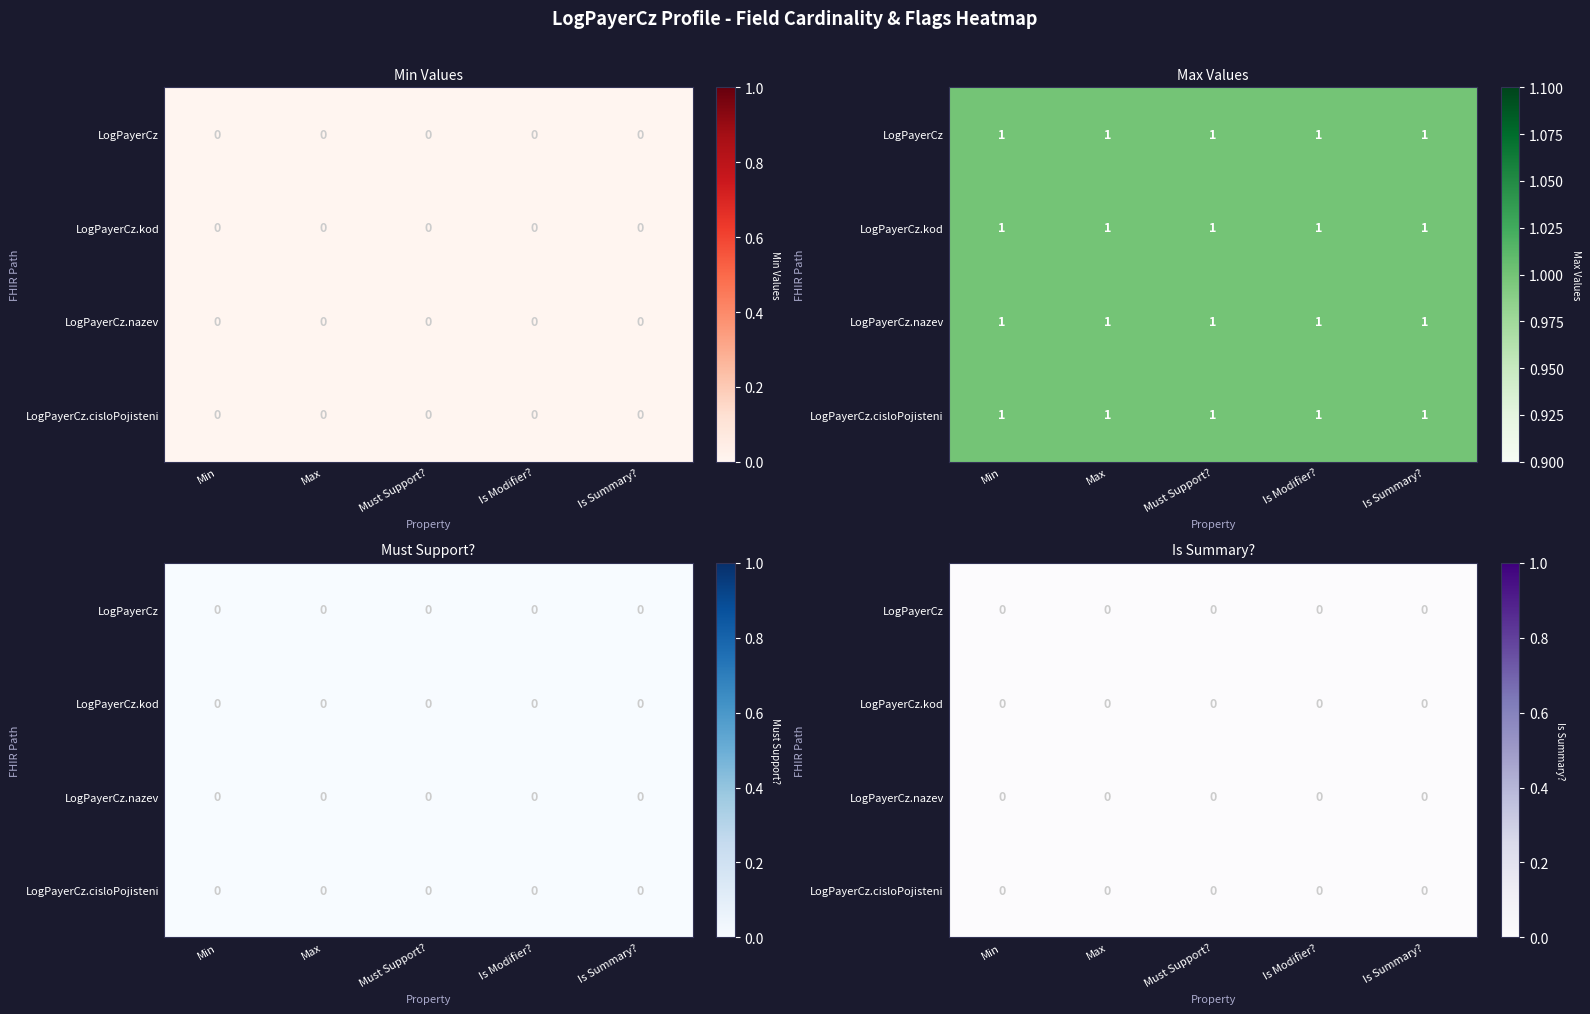

Which series has the largest total across all categories?

LogPayerCz